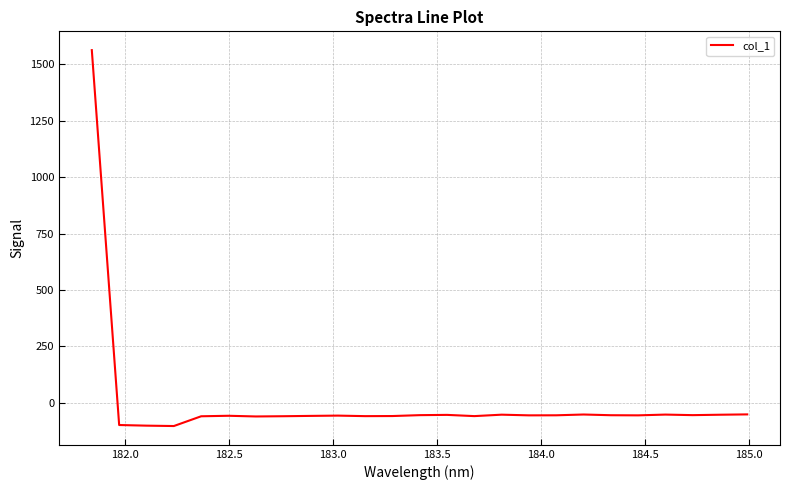

What is the difference between the maximum and minimum values?

1665.1